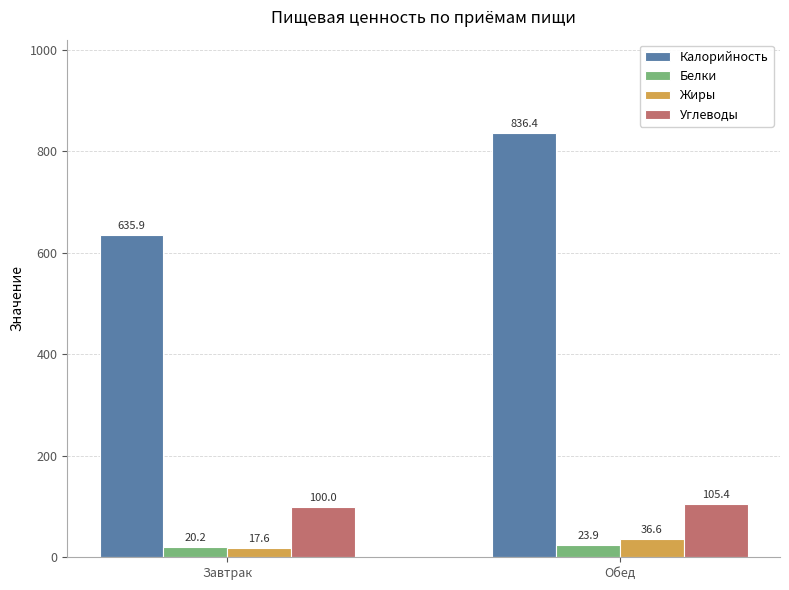

How many groups of bars are there?

2